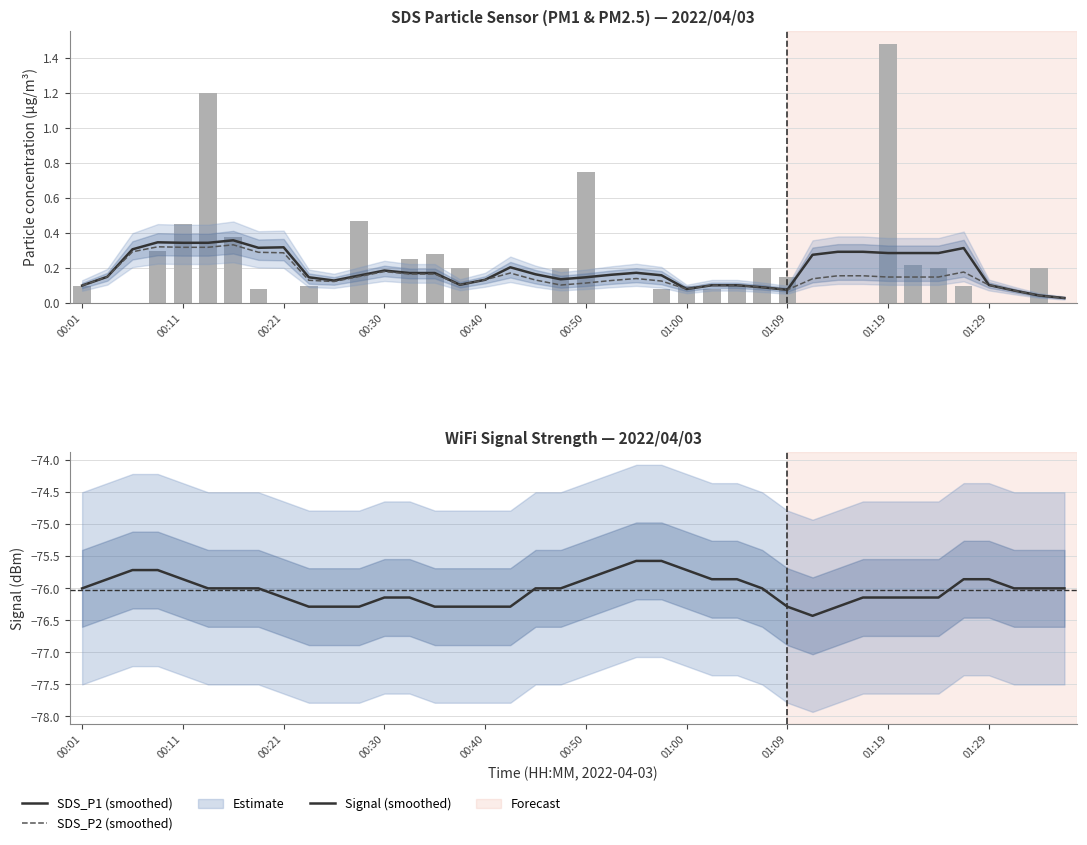

Is it true that SDS_P2 (smoothed) equals 0.1 at 13?

False